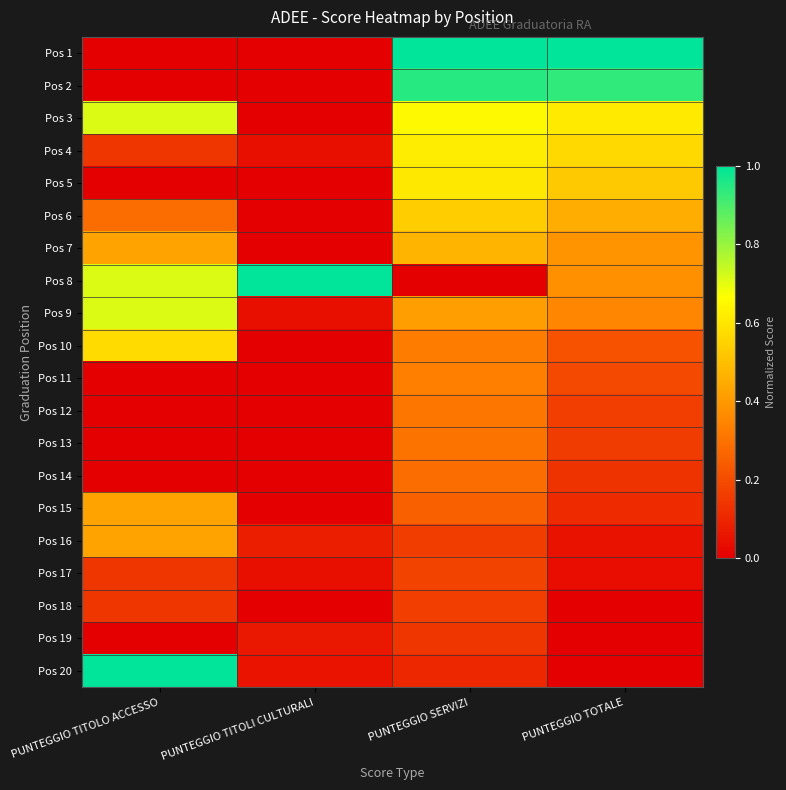

At which category is the sum across all series the highest?

PUNTEGGIO SERVIZI